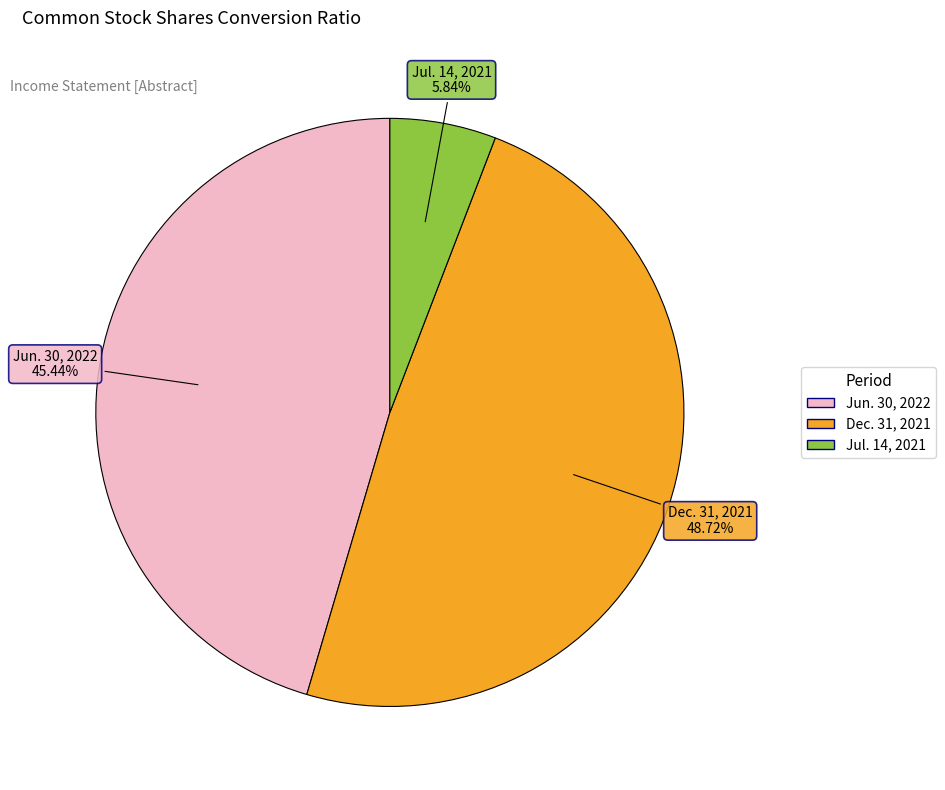

Which category has the smallest portion of the pie?

Jul. 14, 2021